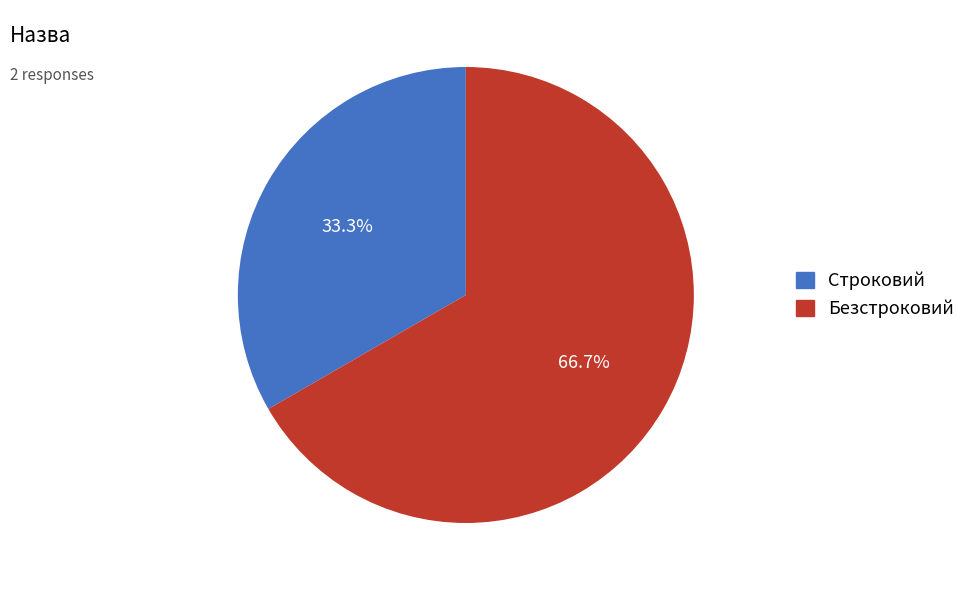

Do Безстроковий and Строковий together represent more than half of the pie?

Yes